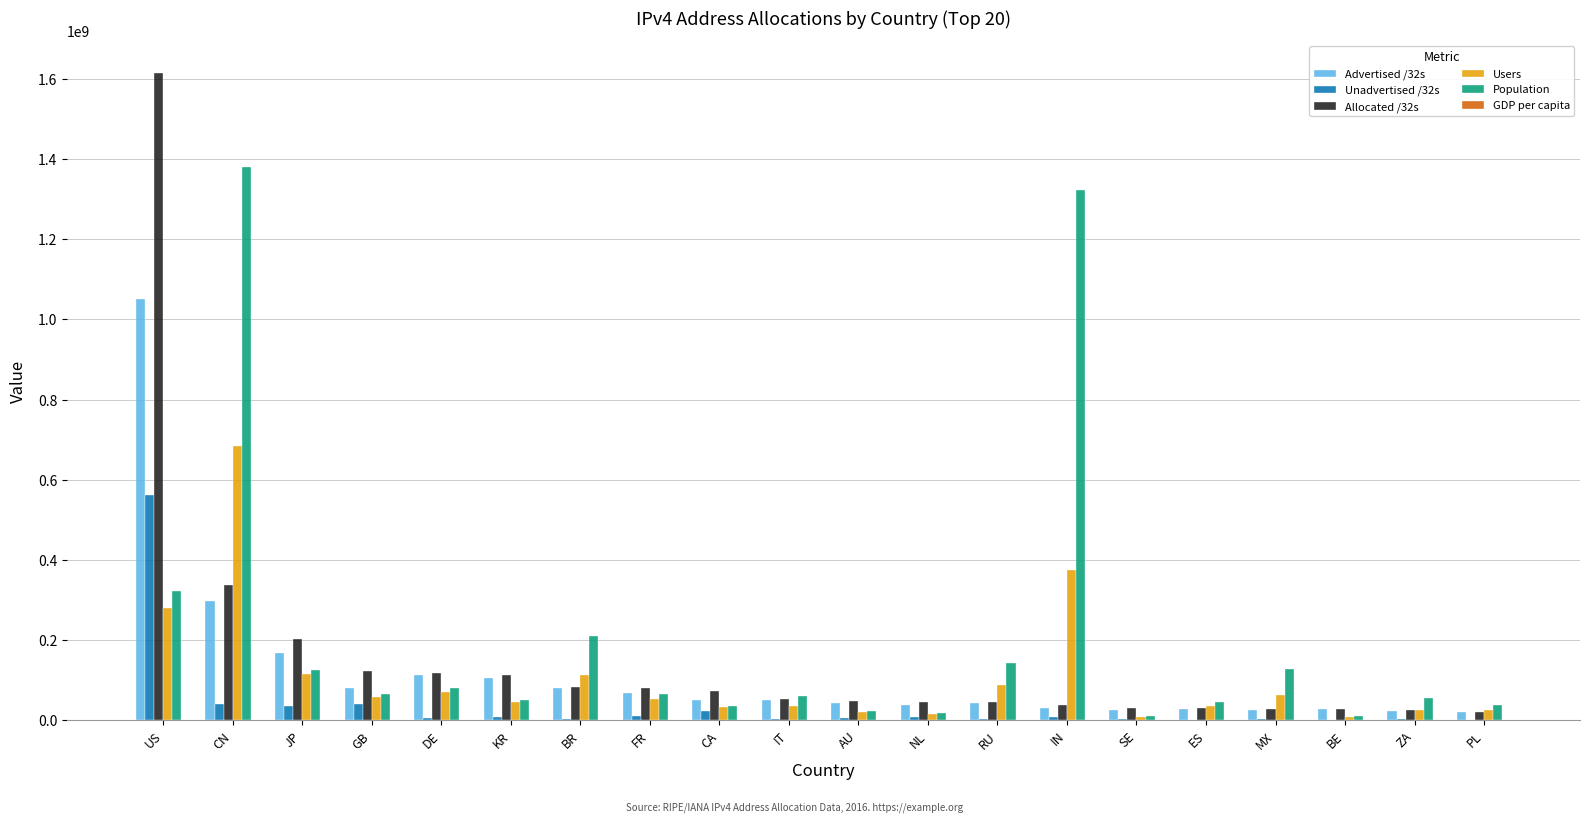

What is the sum of all Population values?

4191484792